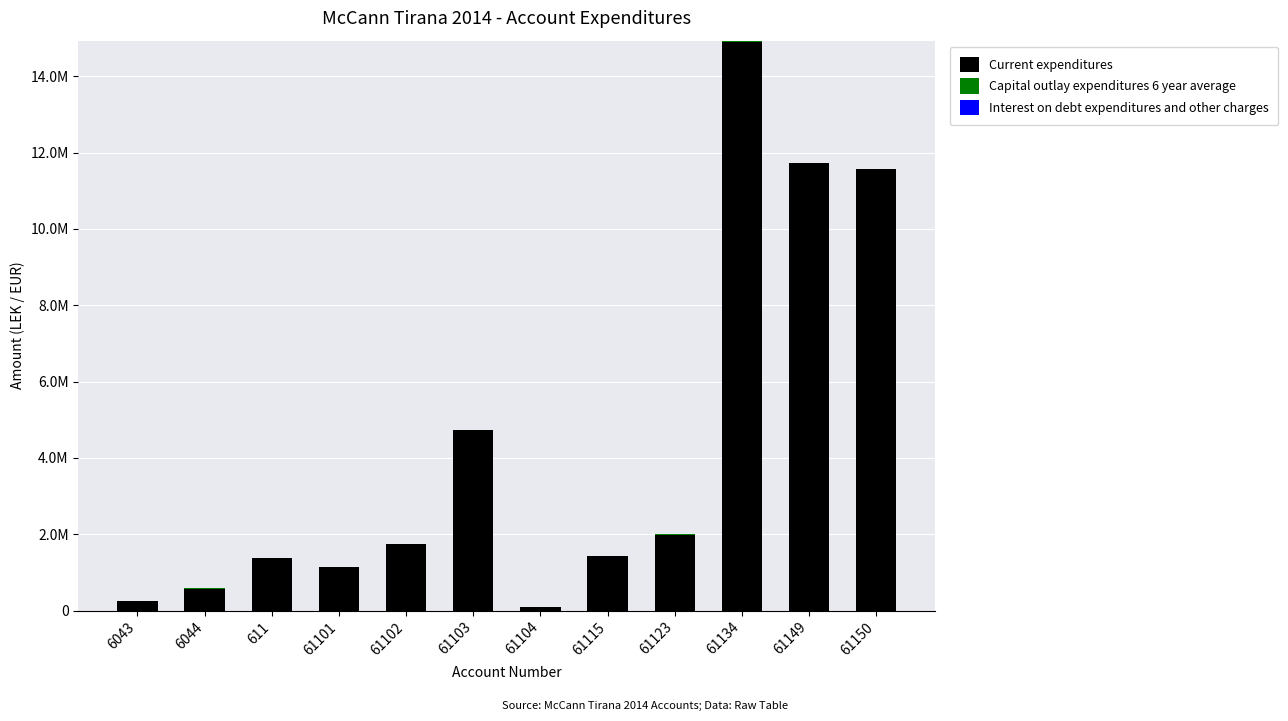

Which series has the widest spread of values?

Current expenditures